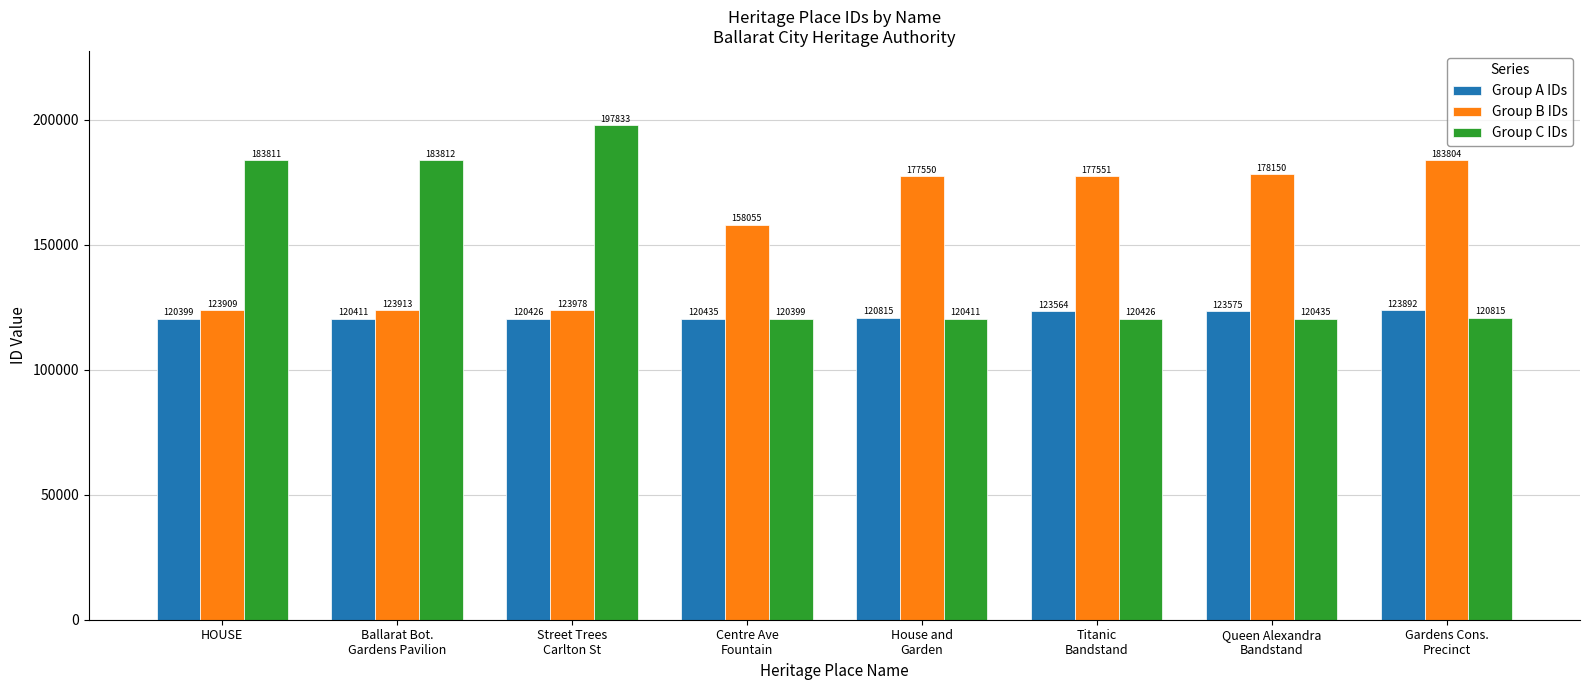

What position from the right is Centre Ave
Fountain?

5